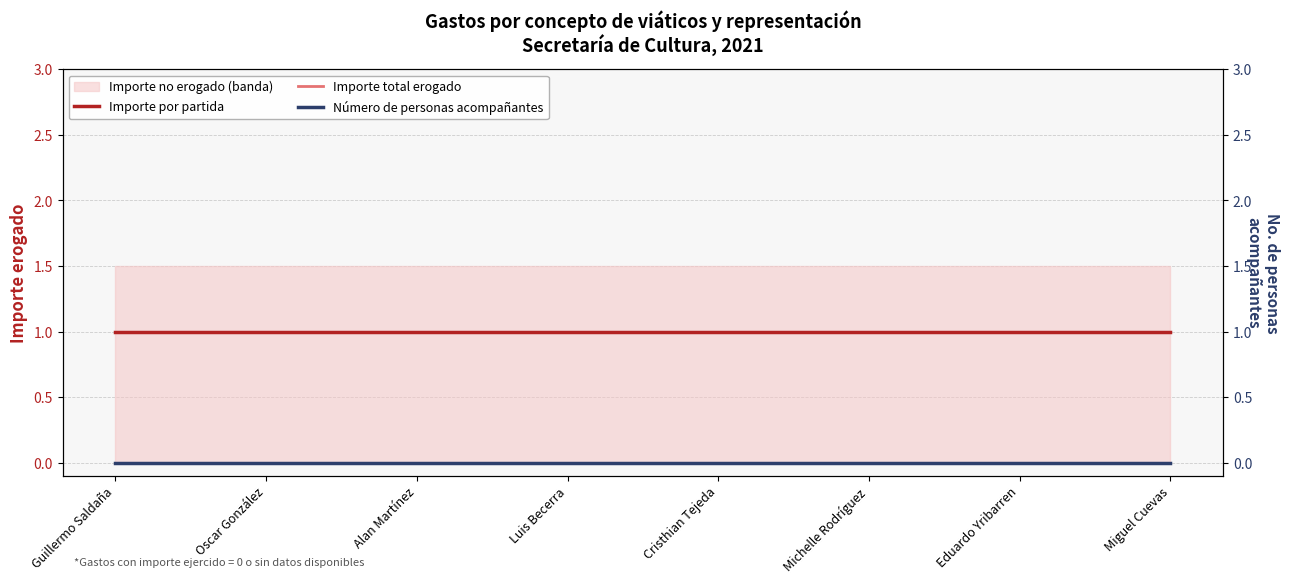

What is the value of the Importe por partida point at the 8th from the left?

1